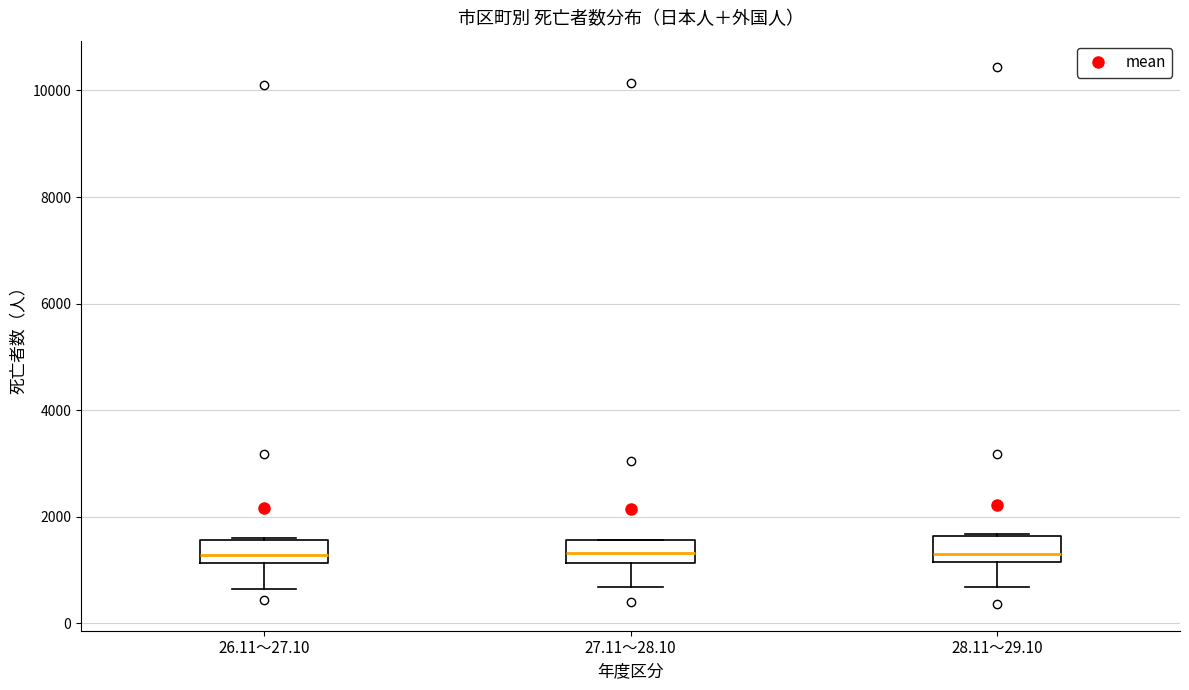

Where does the lower whisker of the box for 26.11～27.10 end on the y-axis? The values are not printed on the chart, so give them approximately, as read against the axis.

600